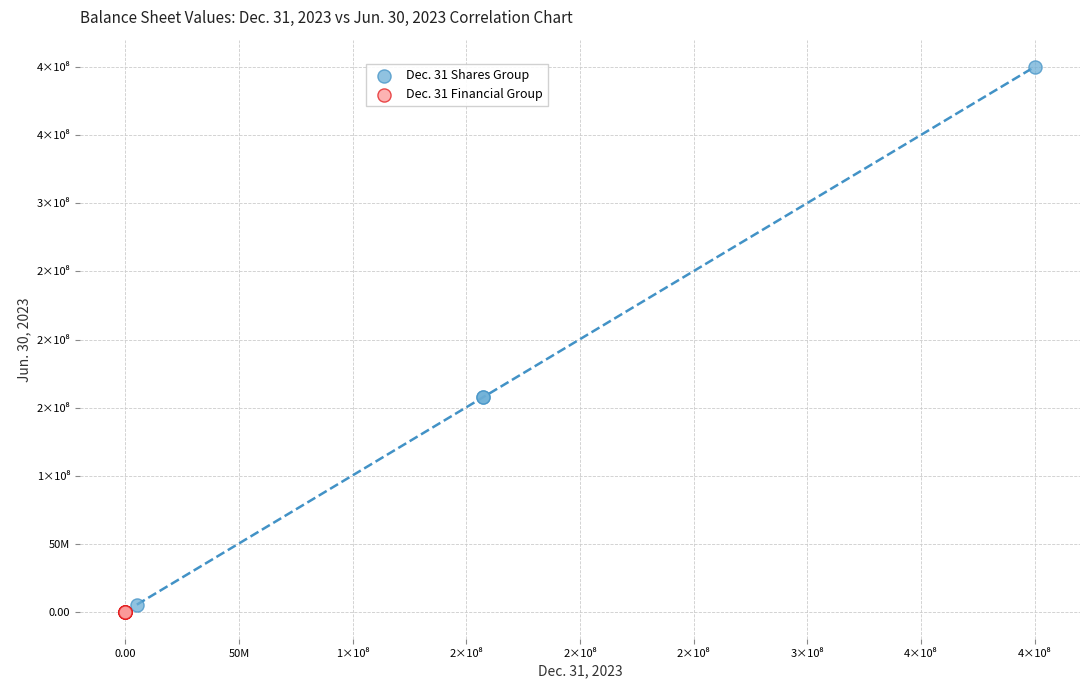

Which series reaches the maximum Y coordinate?

Dec. 31 Shares Group